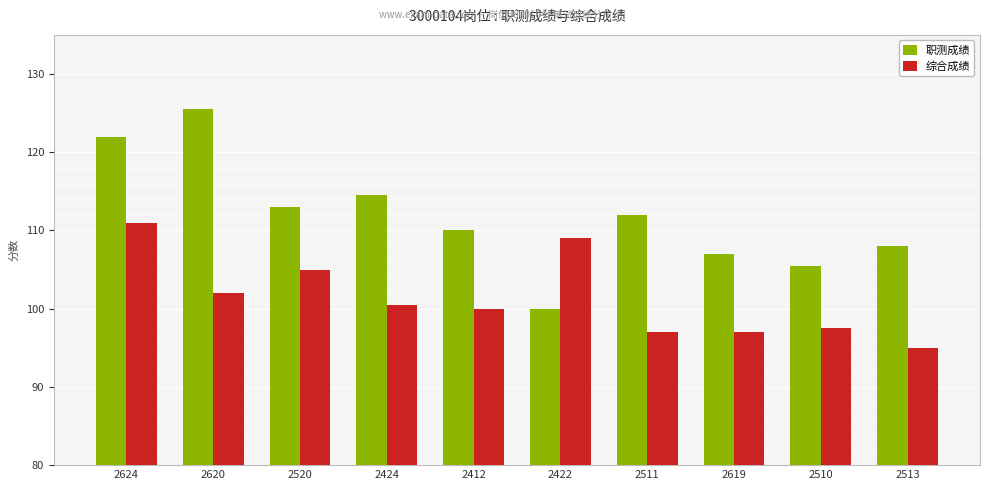

At which category is the sum across all series the highest?

2624